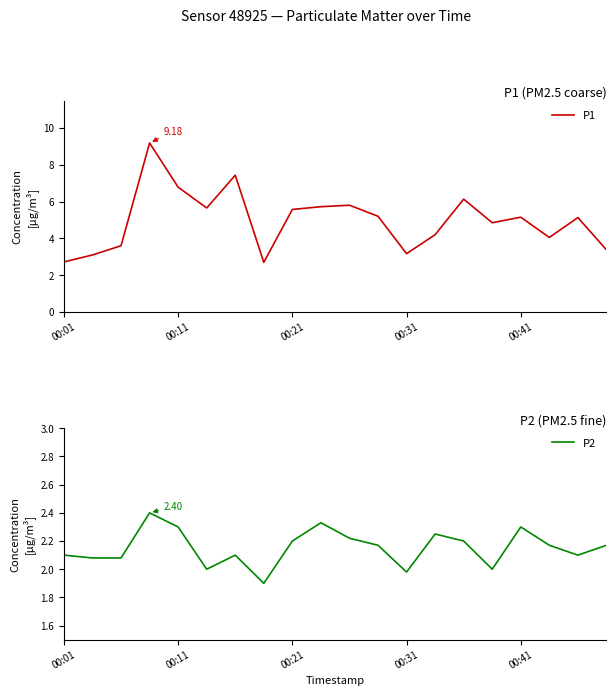

Read the P2 value at 6.

2.1